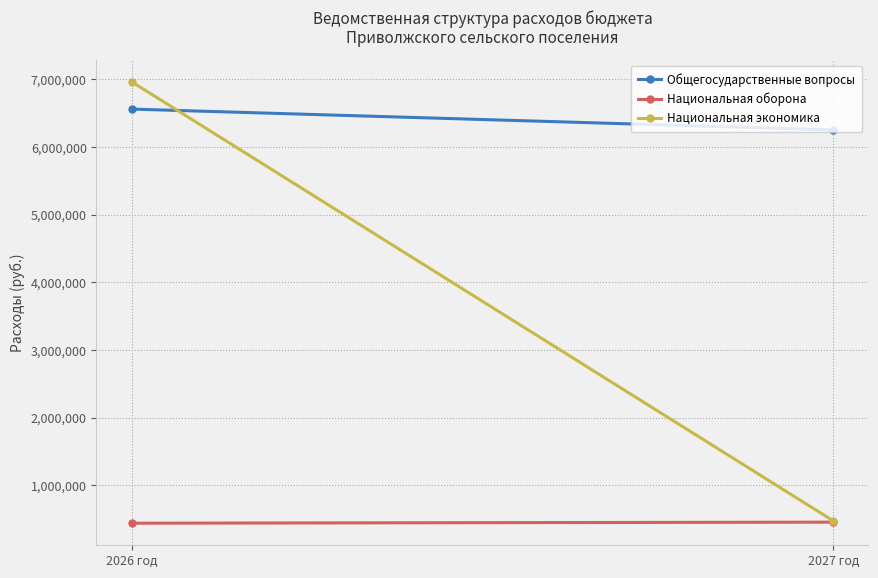

Which category has the lowest value across all series?

2026 год